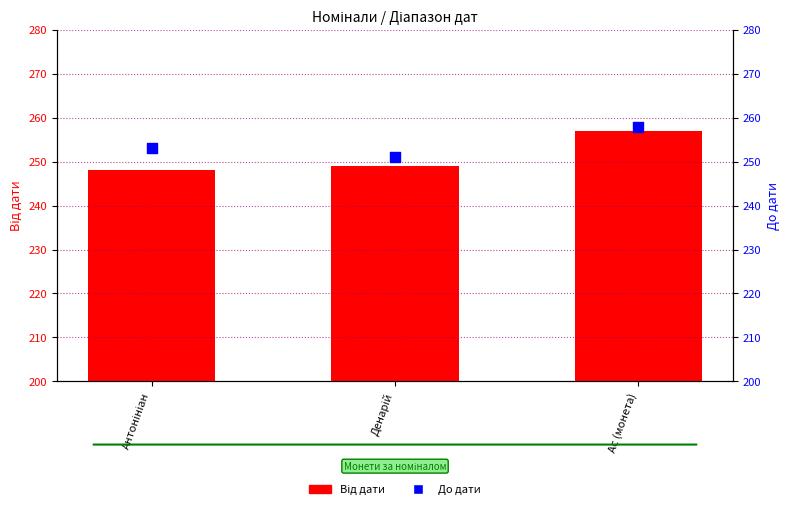

Which series reaches the minimum Y coordinate?

Від дати